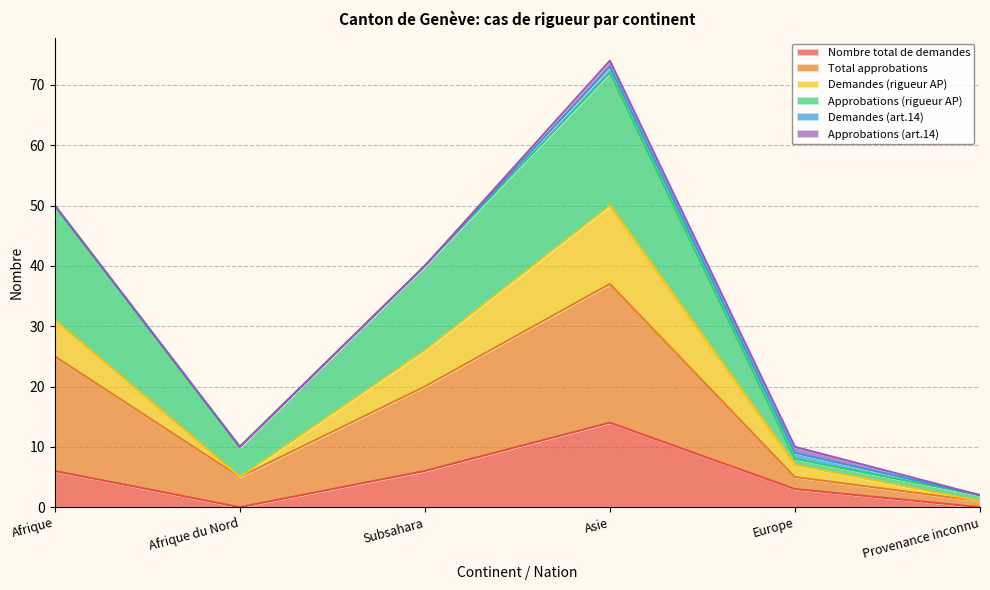

Does the chart have visible grid lines?

Yes